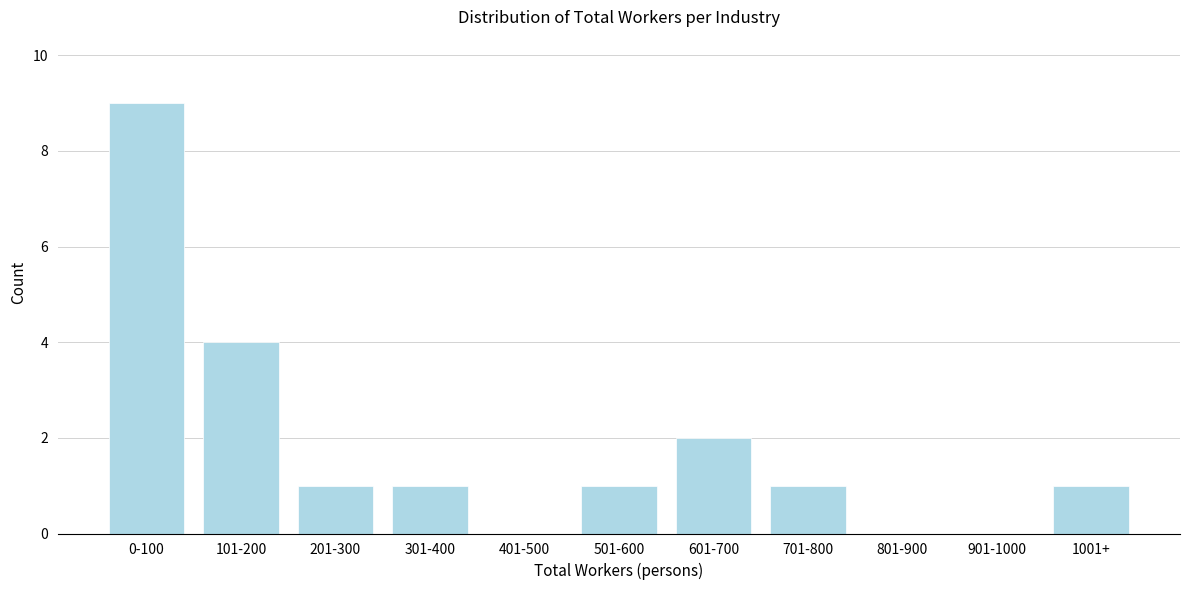

Reading left to right, what are all the values shown in this chart?

0-100=9	101-200=4	201-300=1	301-400=1	401-500=0	501-600=1	601-700=2	701-800=1	801-900=0	901-1000=0	1001+=1